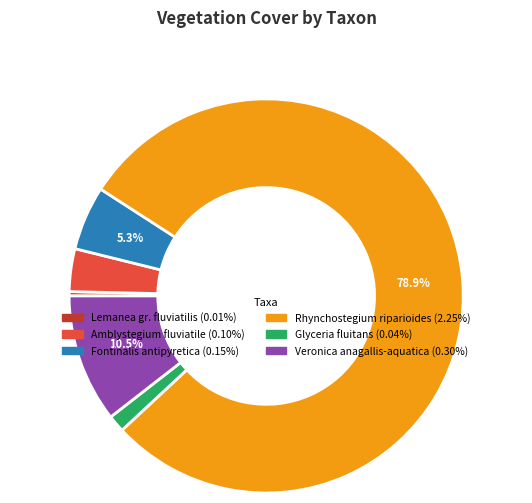

Does Fontinalis antipyretica account for over 50% of the chart?

No